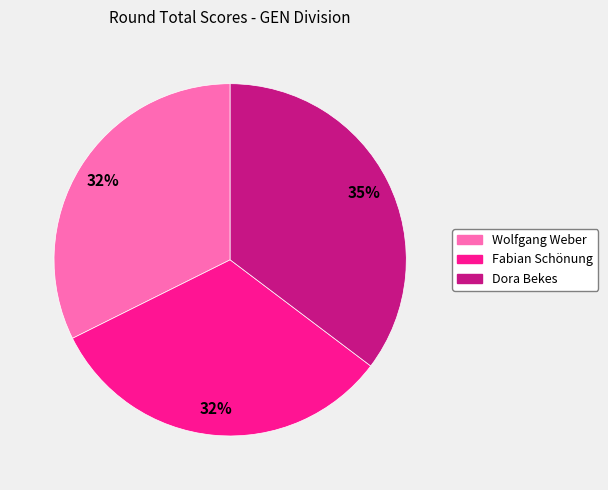

Which slice is the largest?

Dora Bekes